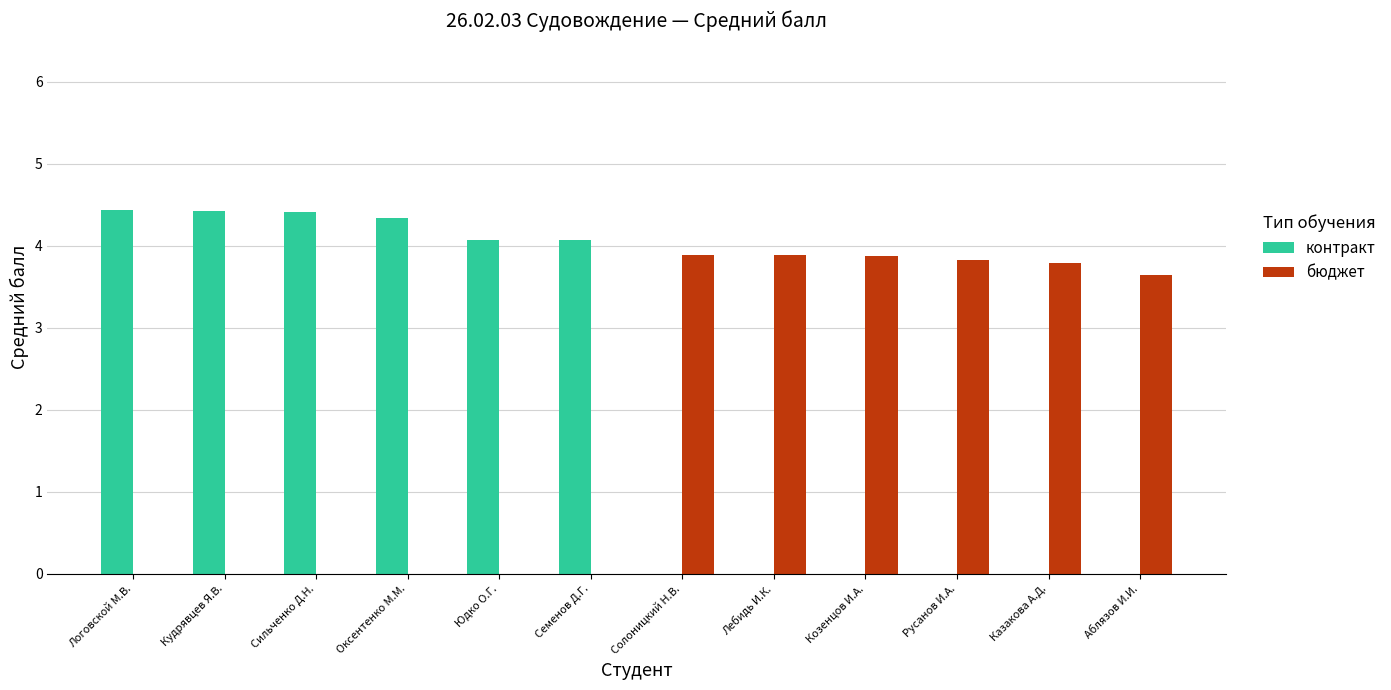

What are all the series names shown in the legend?

контракт, бюджет